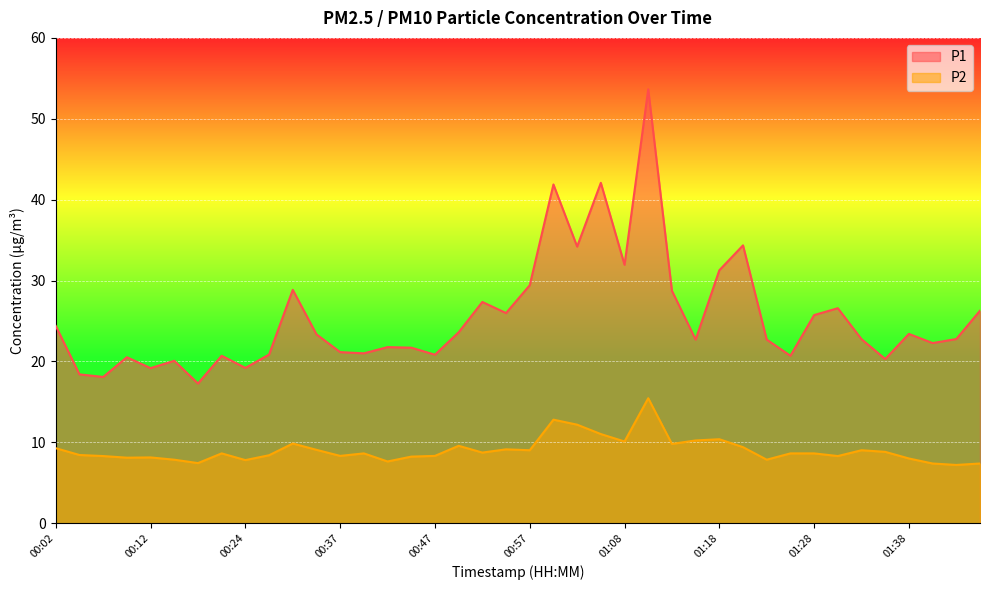

Between 01:13 and 01:25, which series saw the biggest shift?

P1